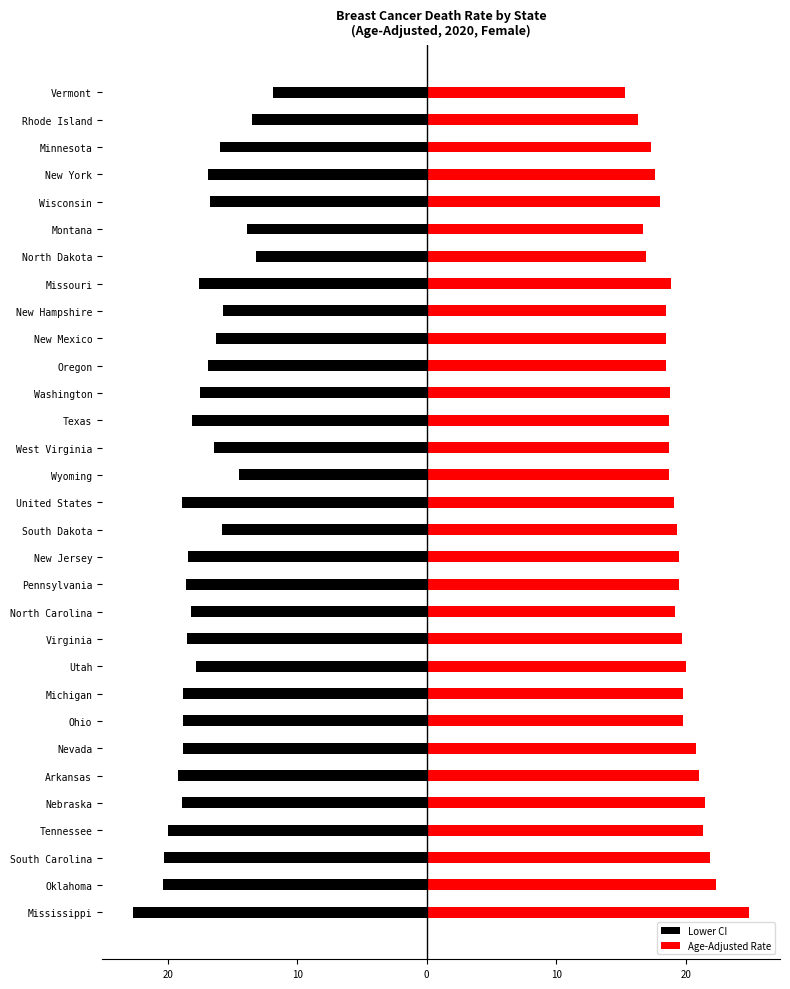

Rank the series at 9 from highest to lowest value.

Age-Adjusted Rate, Lower CI